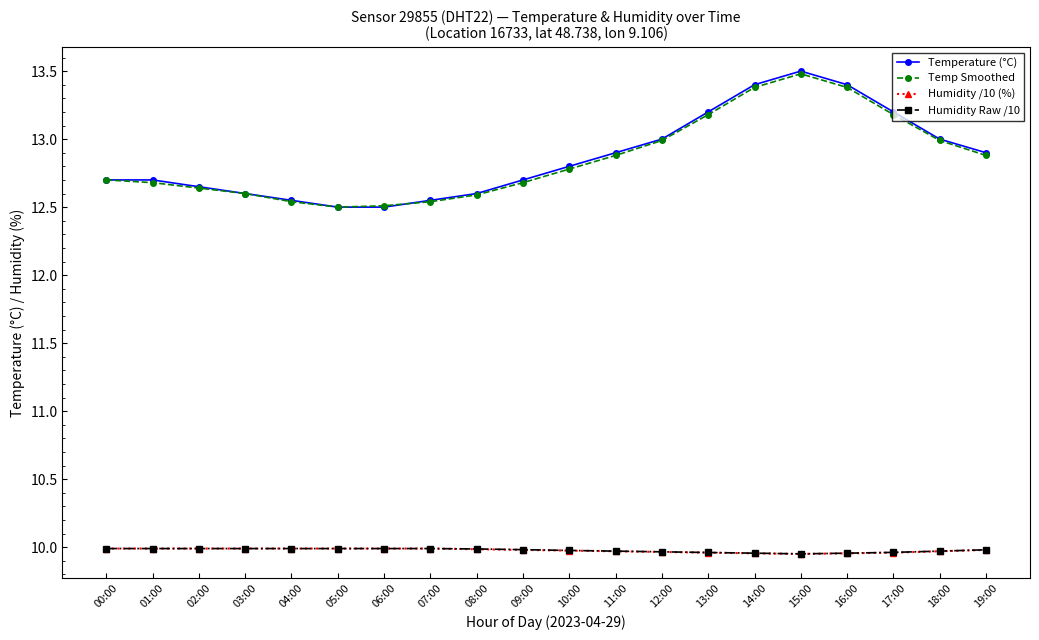

True or false: Humidity Raw /10 and Temperature (°C) intersect in this chart.

False